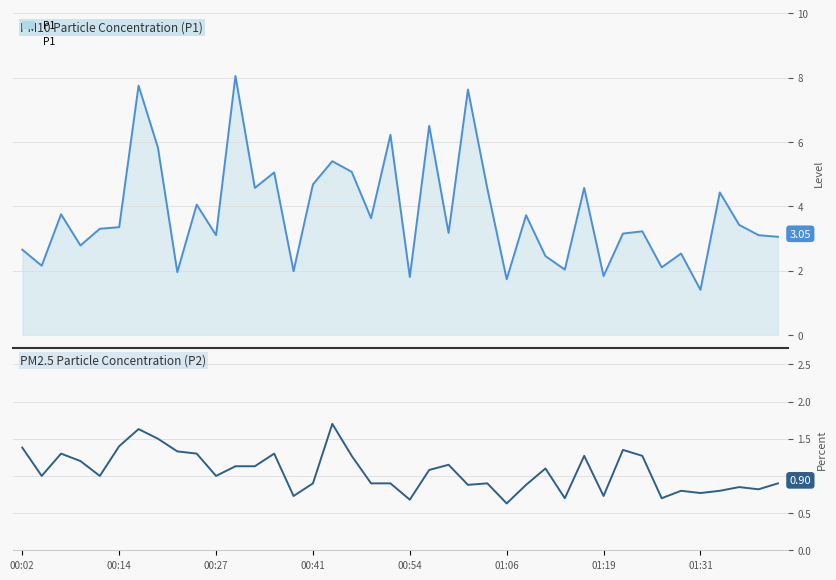

True or false: P2 and P1 cross at least once.

False